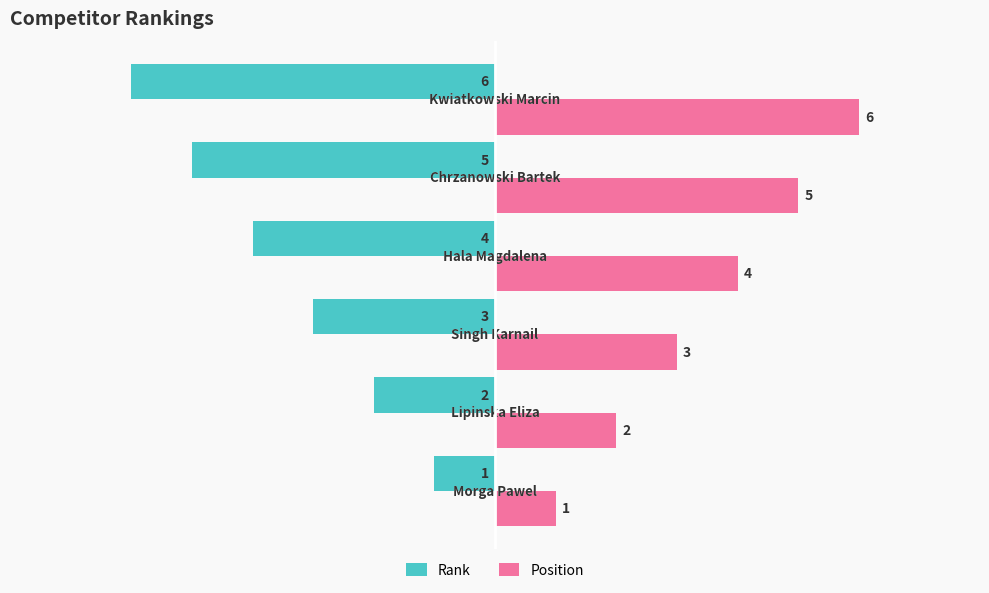

What are all the series names shown in the legend?

Rank, Position